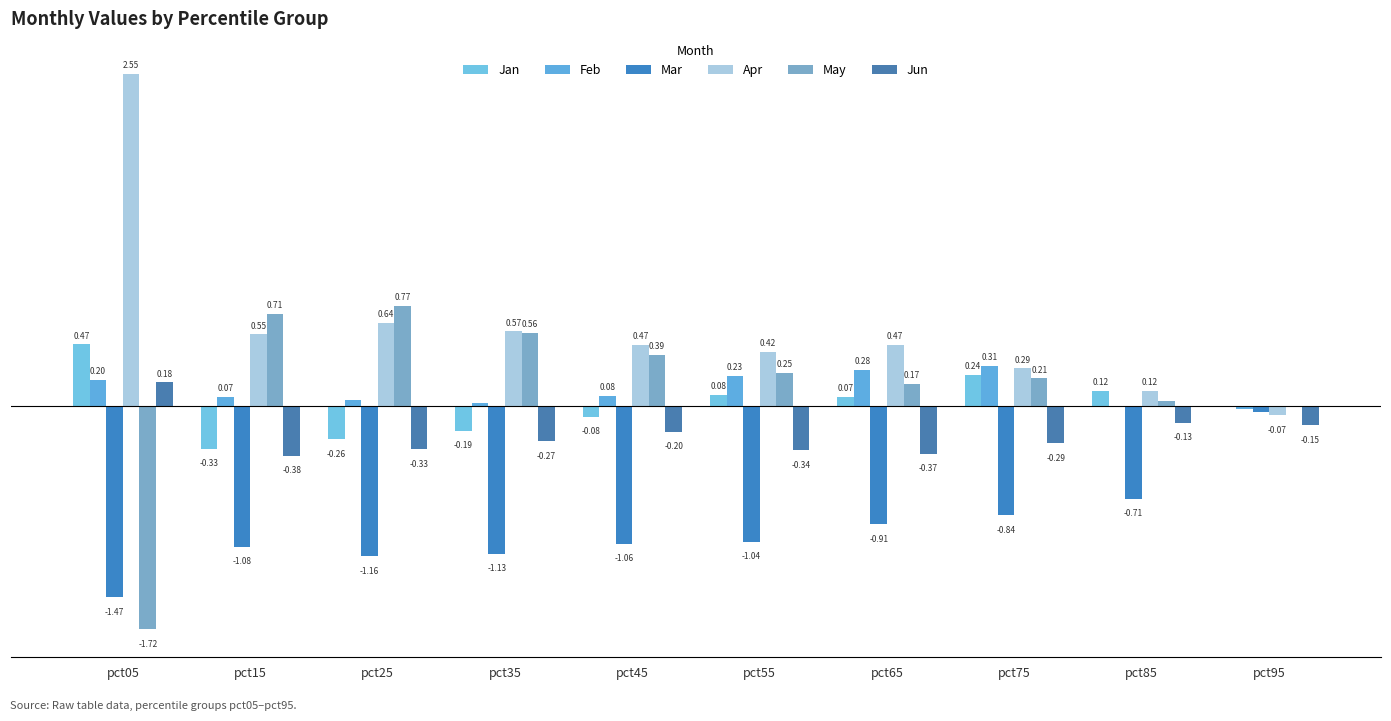

What is the difference between the highest and lowest values at pct45?

1.5